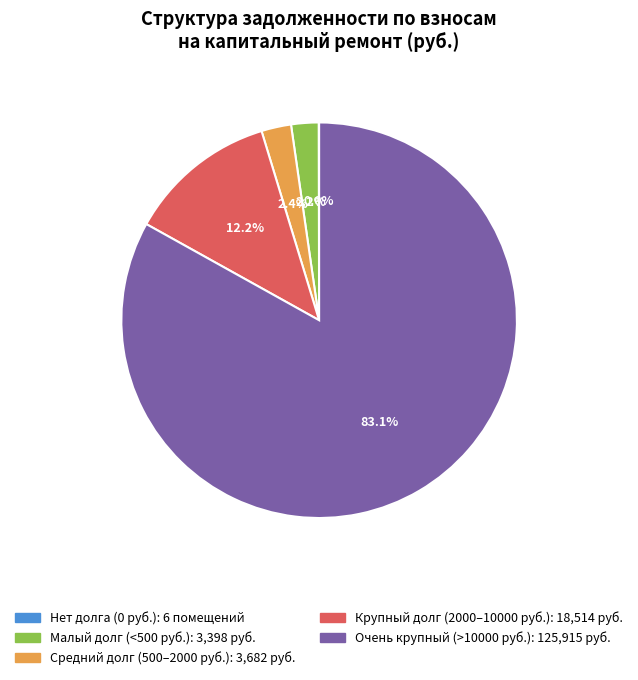

Is there a majority slice in this chart?

Yes